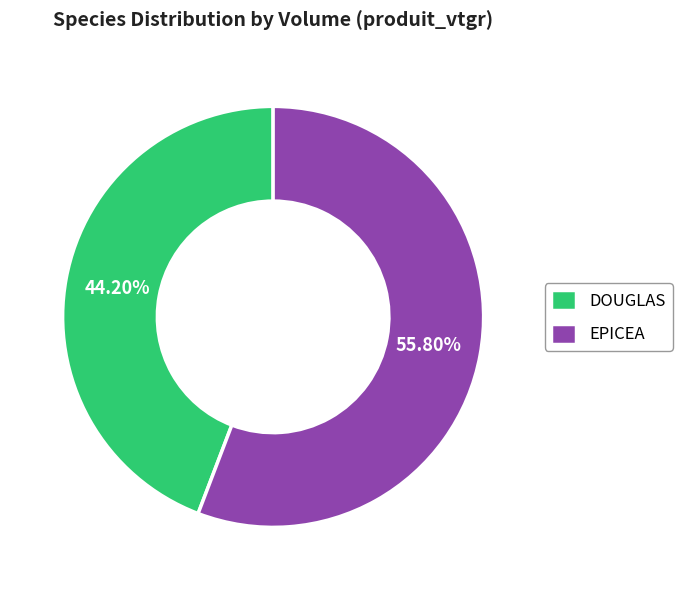

Which category accounts for the majority?

EPICEA